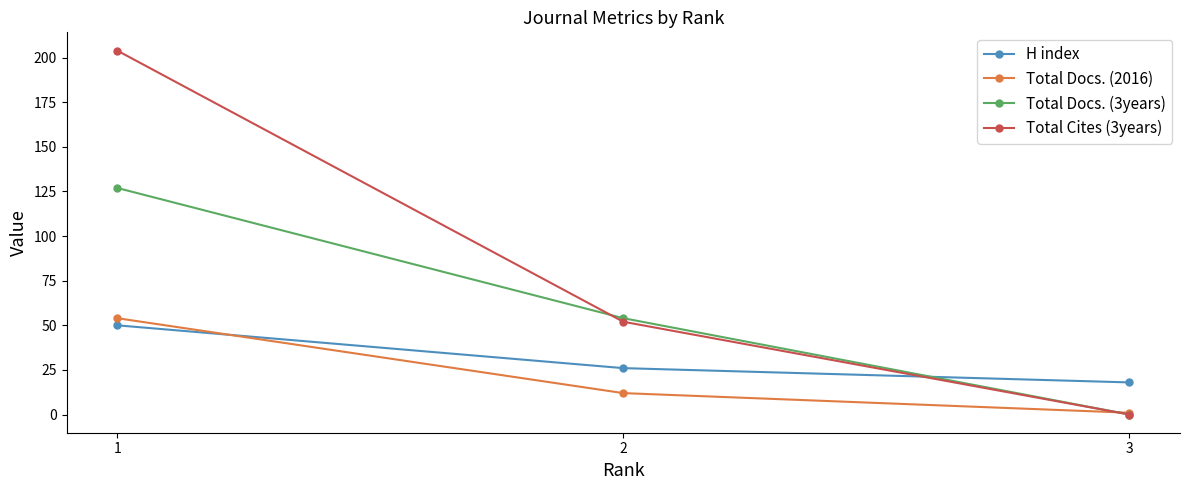

Does the chart have visible grid lines?

No